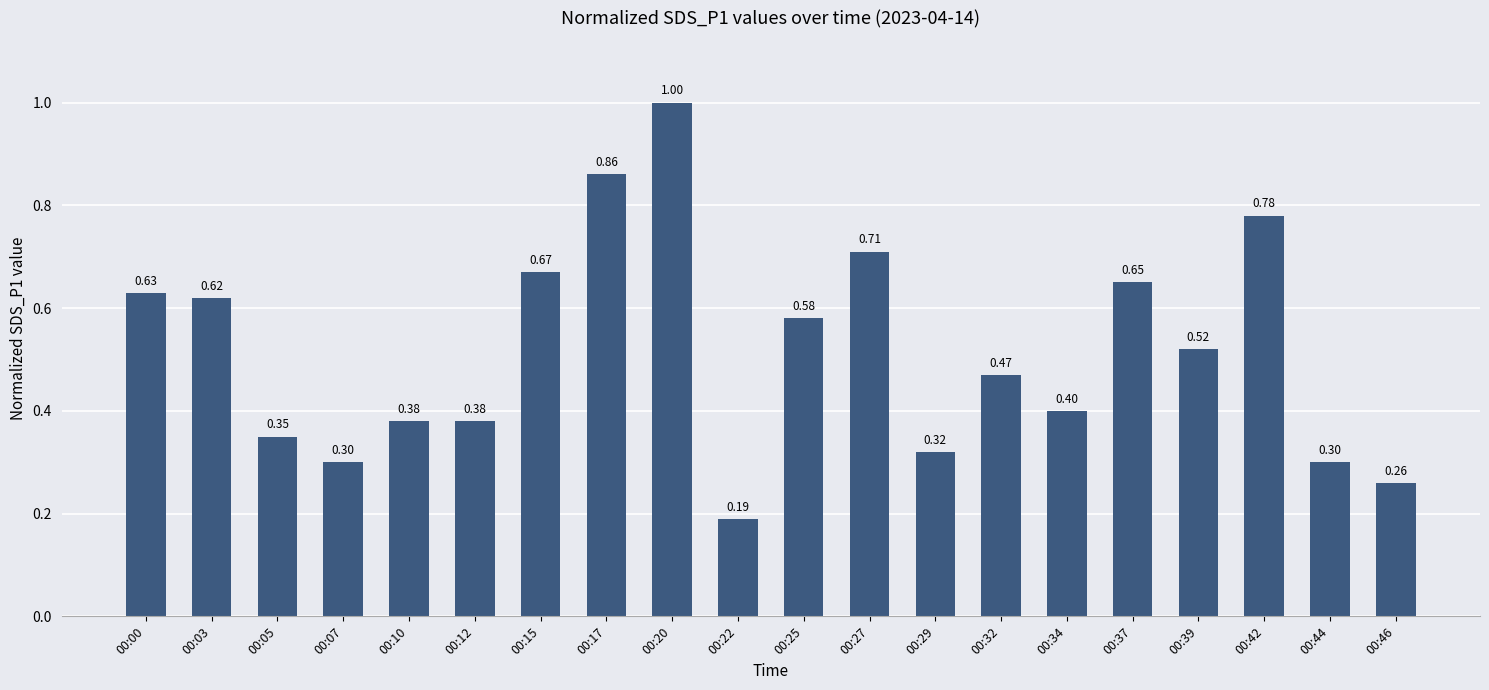

What is the sum of all values?

10.4